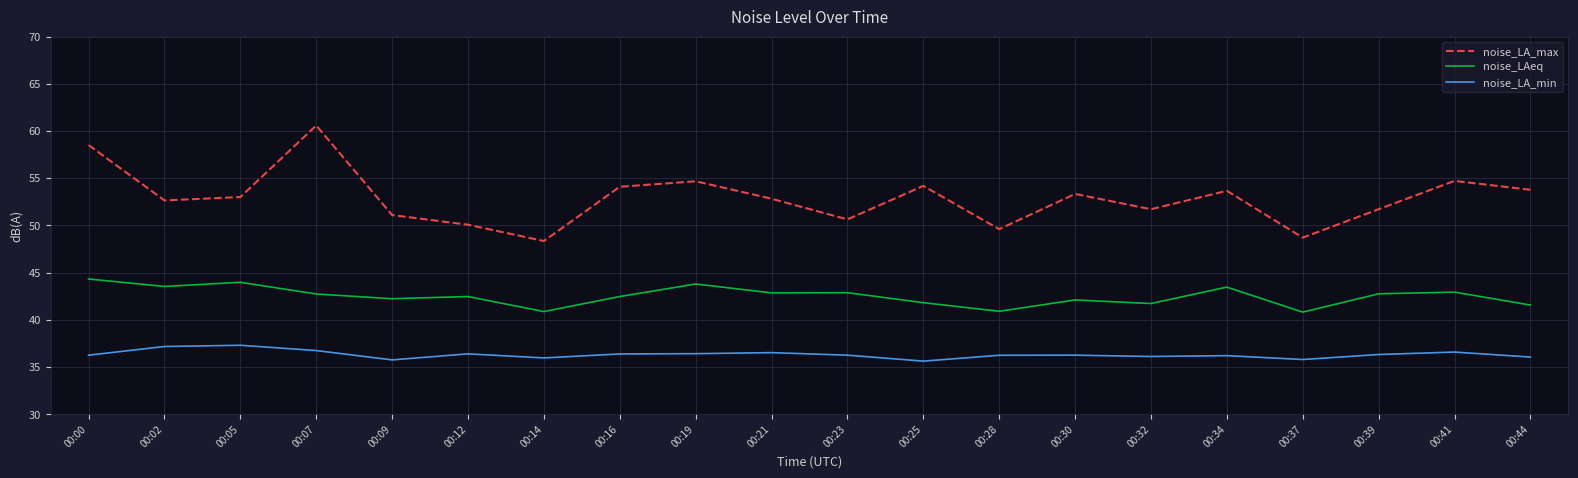

What is the lowest value of the noise_LAeq series?

40.8